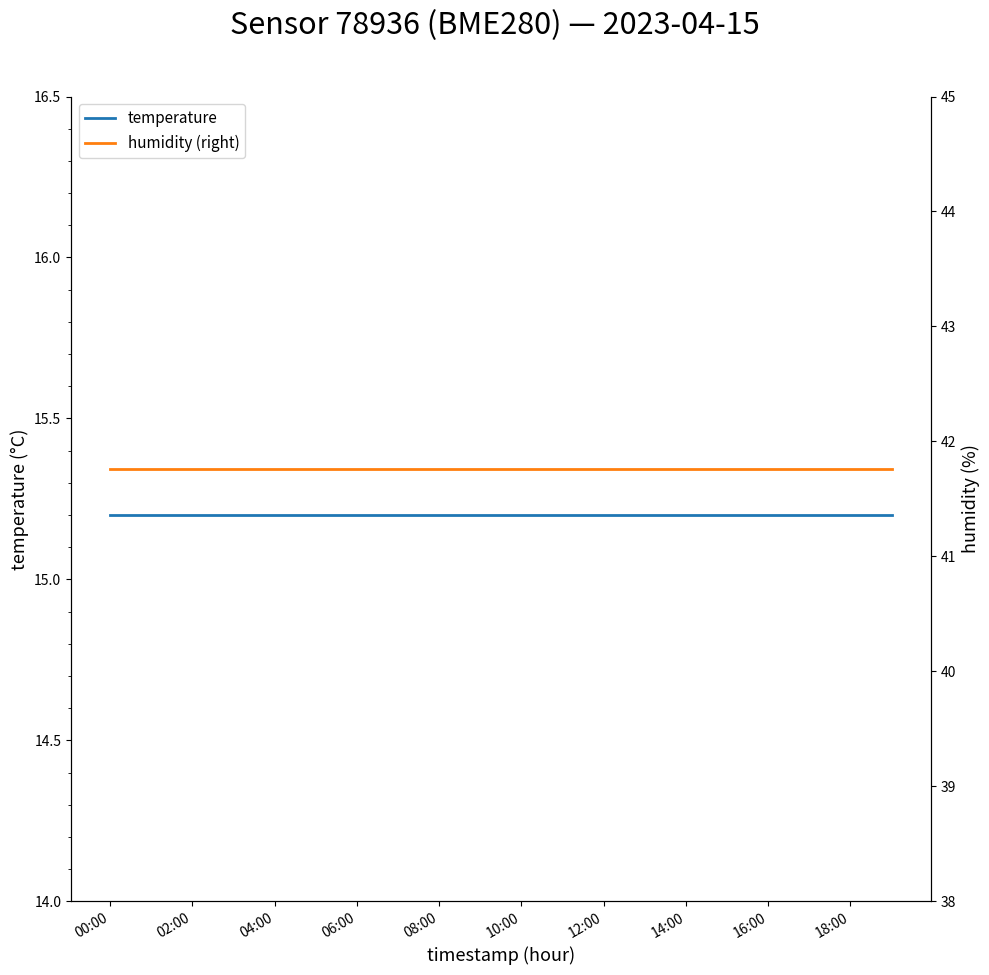

Rank the series by their average value, from lowest to highest.

temperature, humidity (right)